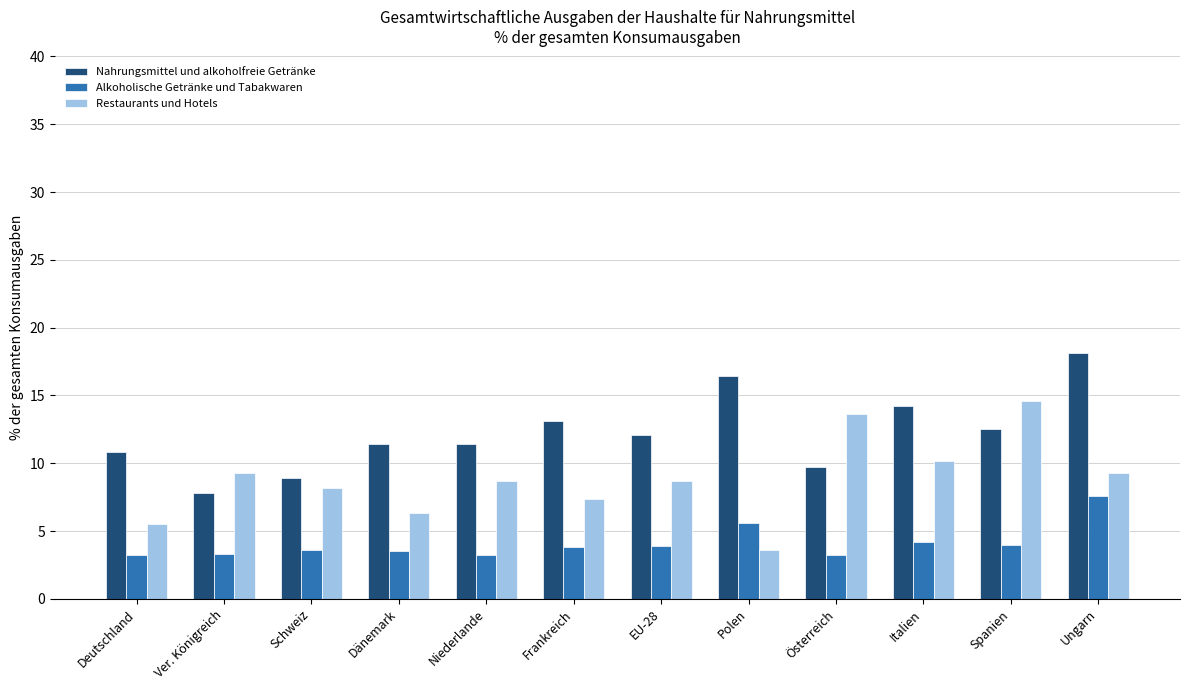

What is the spread (max minus min) of values at Spanien?

10.6